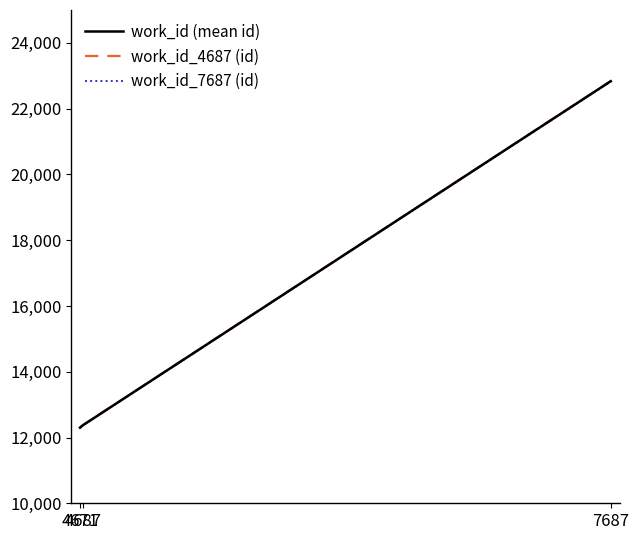

What is the difference between the second highest and minimum values in the work_id_4687 (id) series?

72.8